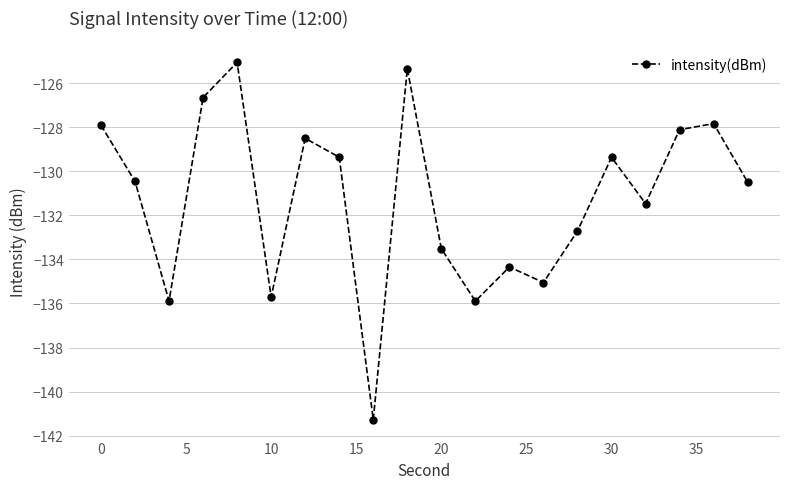

Reading right to left, list all the values displayed in this chart.

-130.5	-127.8	-128.1	-131.5	-129.4	-132.7	-135.0	-134.3	-135.9	-133.5	-125.3	-141.3	-129.4	-128.5	-135.7	-125.0	-126.6	-135.9	-130.5	-127.9